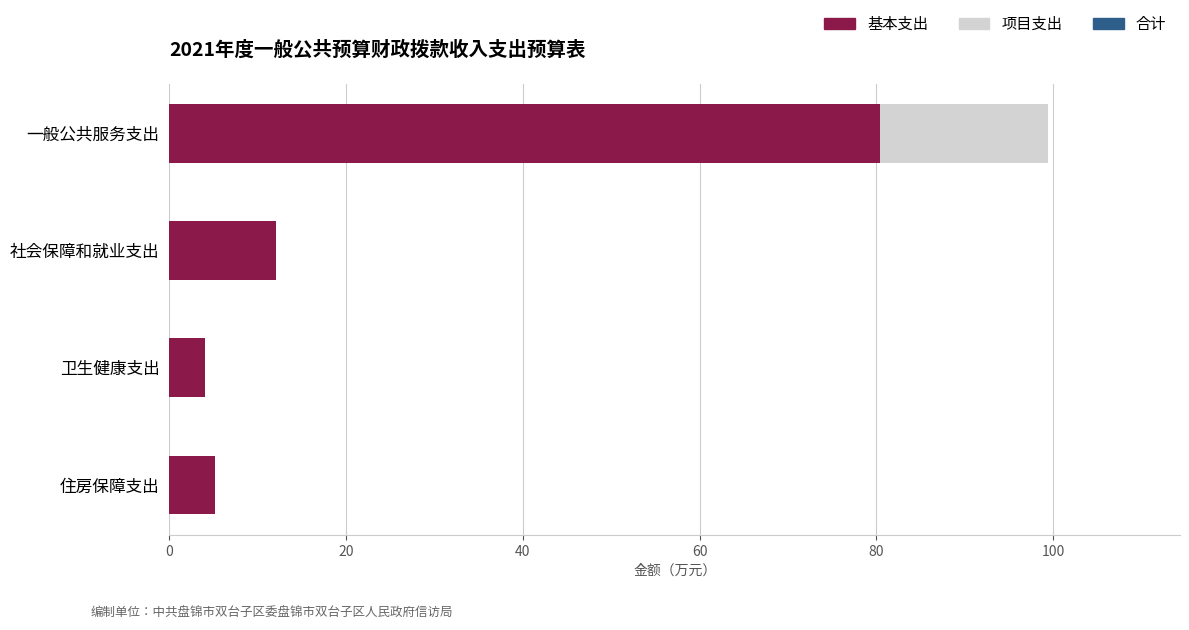

What is the total value across all series at 住房保障支出?

5.2